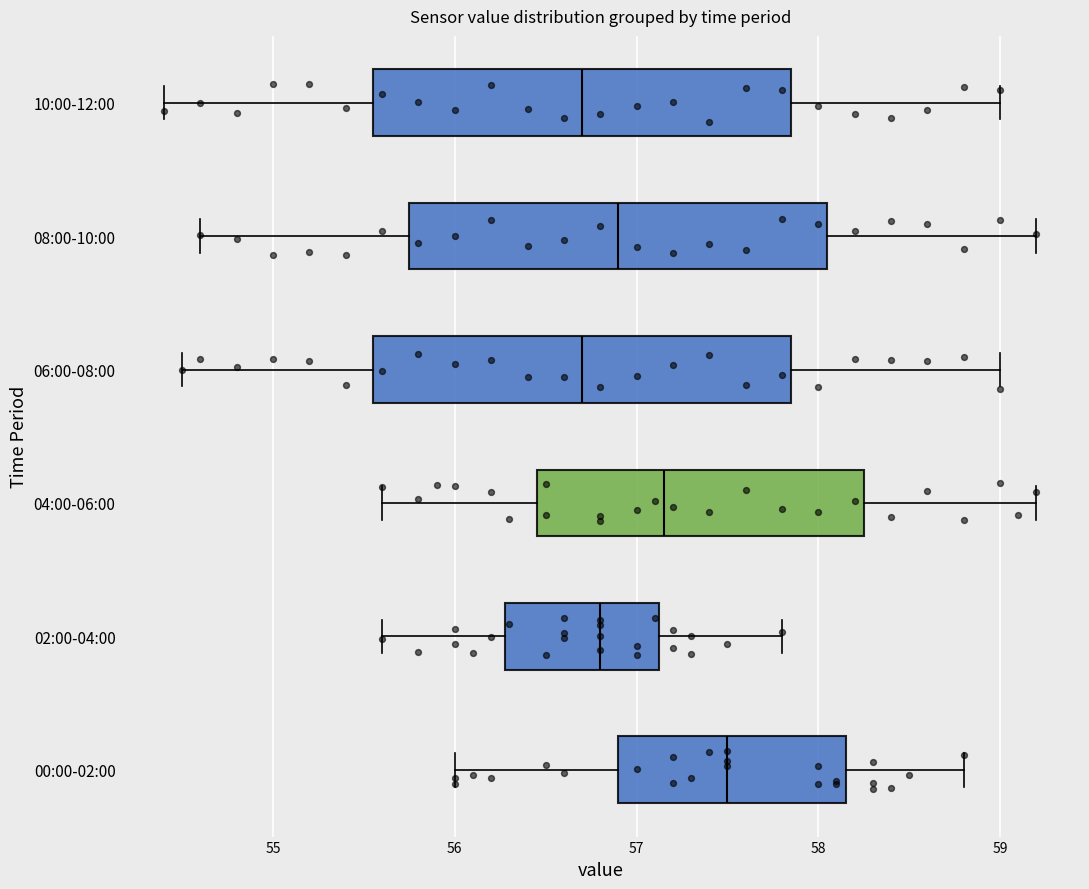

Reading bottom to top, read every box against the x-axis: the position of its median line, the range the box covers, and the ends of its whiskers. The values are not printed on the chart, so give them approximately, as read against the axis.

00:00-02:00: median 57.5, box 56.9 to 58.2, whiskers 56.0 to 58.8
02:00-04:00: median 56.8, box 56.3 to 57.1, whiskers 55.6 to 57.8
04:00-06:00: median 57.2, box 56.5 to 58.3, whiskers 55.6 to 59.2
06:00-08:00: median 56.7, box 55.6 to 57.9, whiskers 54.5 to 59.0
08:00-10:00: median 56.9, box 55.8 to 58.1, whiskers 54.6 to 59.2
10:00-12:00: median 56.7, box 55.6 to 57.9, whiskers 54.4 to 59.0